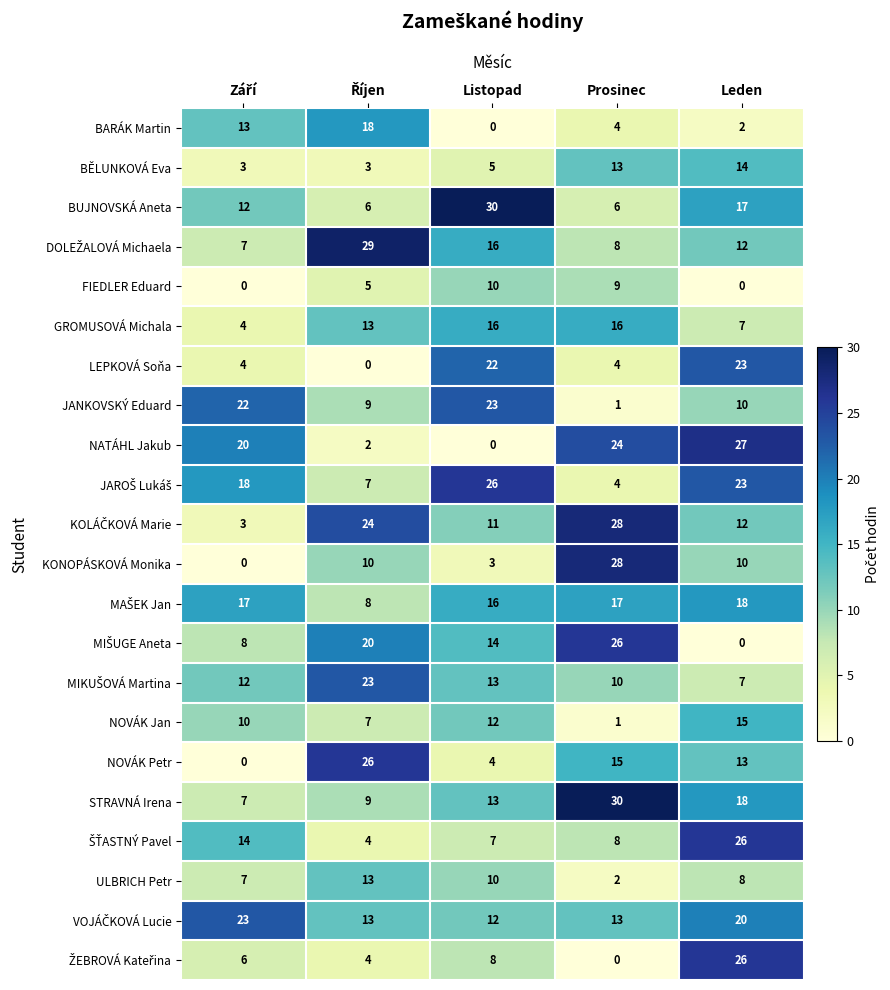

What is the total value across all series at Prosinec?

267